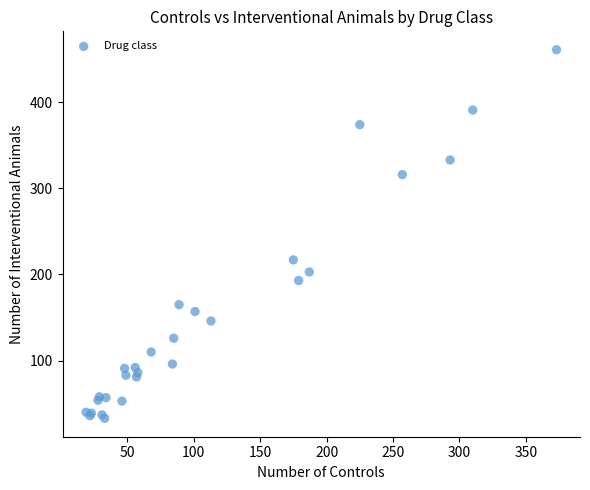

What Y value in the scatter plot is closest to 247?

217